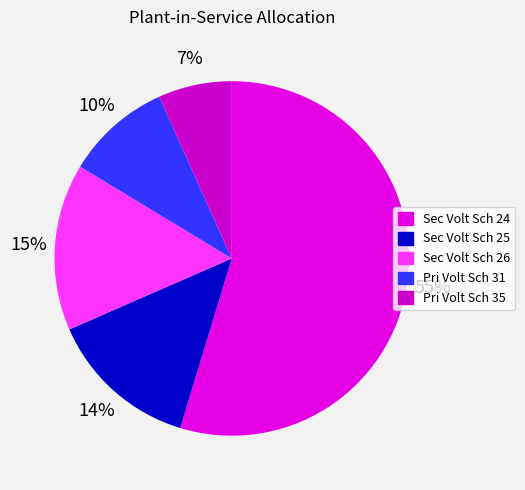

Which has a higher value, Pri Volt Sch 35 or Sec Volt Sch 25?

Sec Volt Sch 25